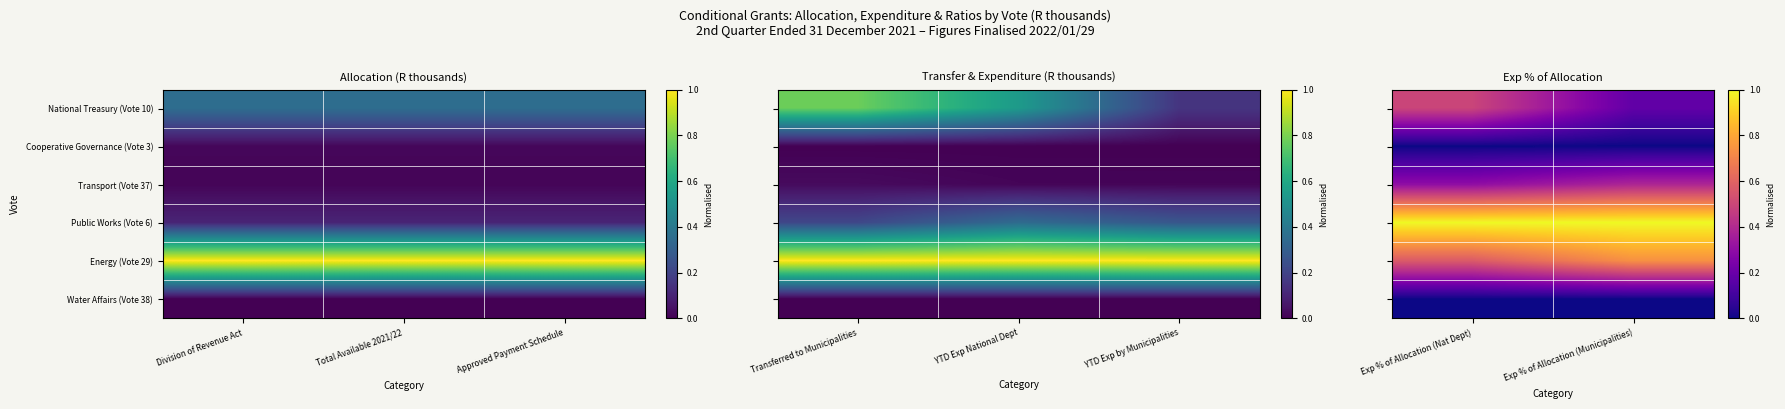

What is the difference between the highest and lowest values at Exp % of Allocation (Nat Dept)?

1.0